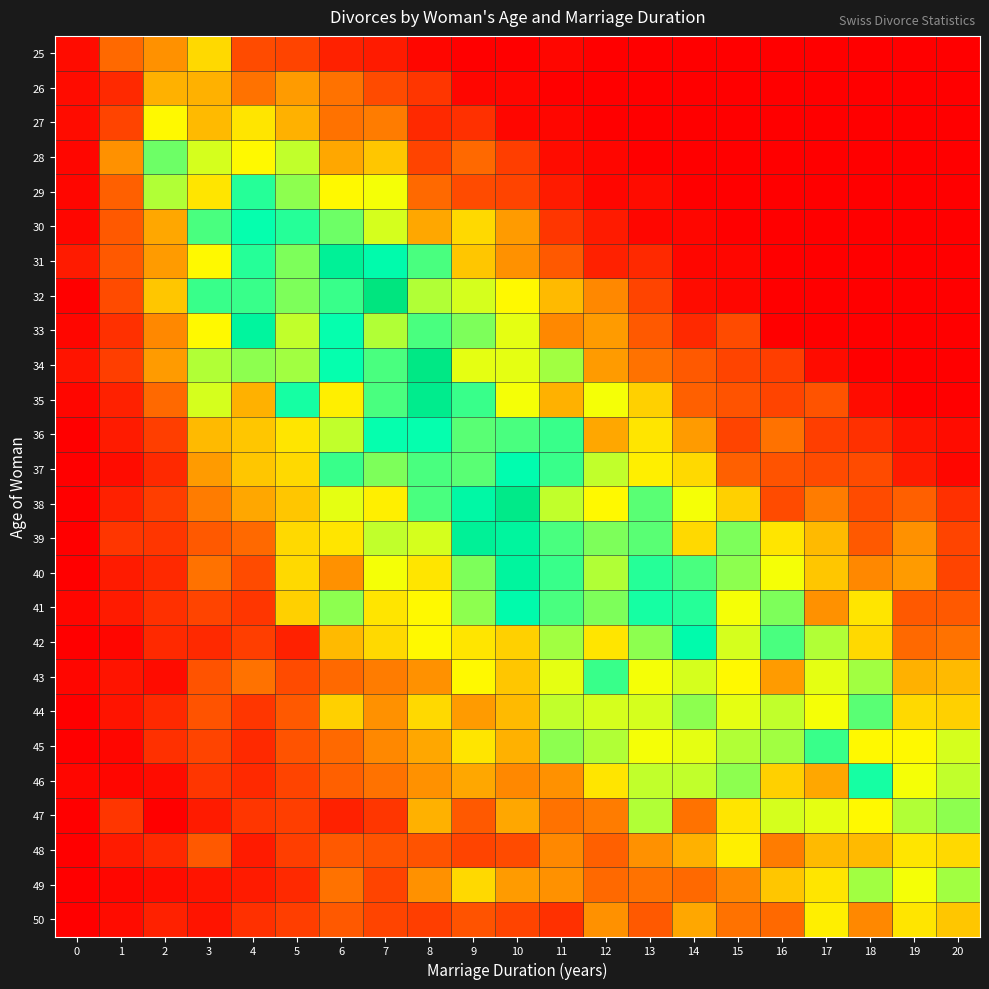

What is the total value across all series at 10?

642